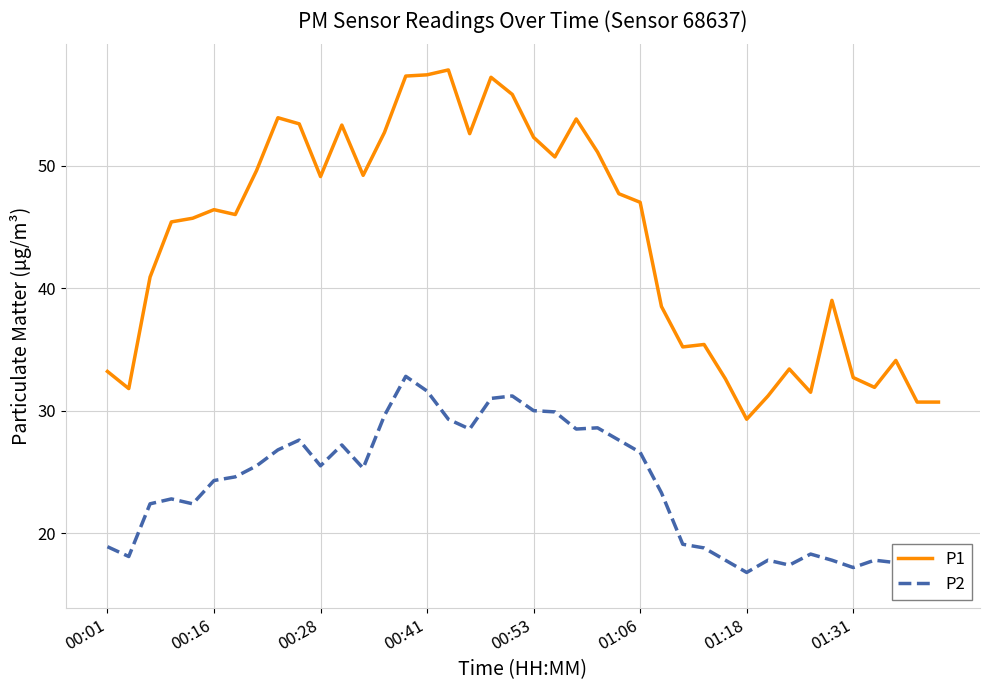

True or false: P2 and P1 intersect in this chart.

False